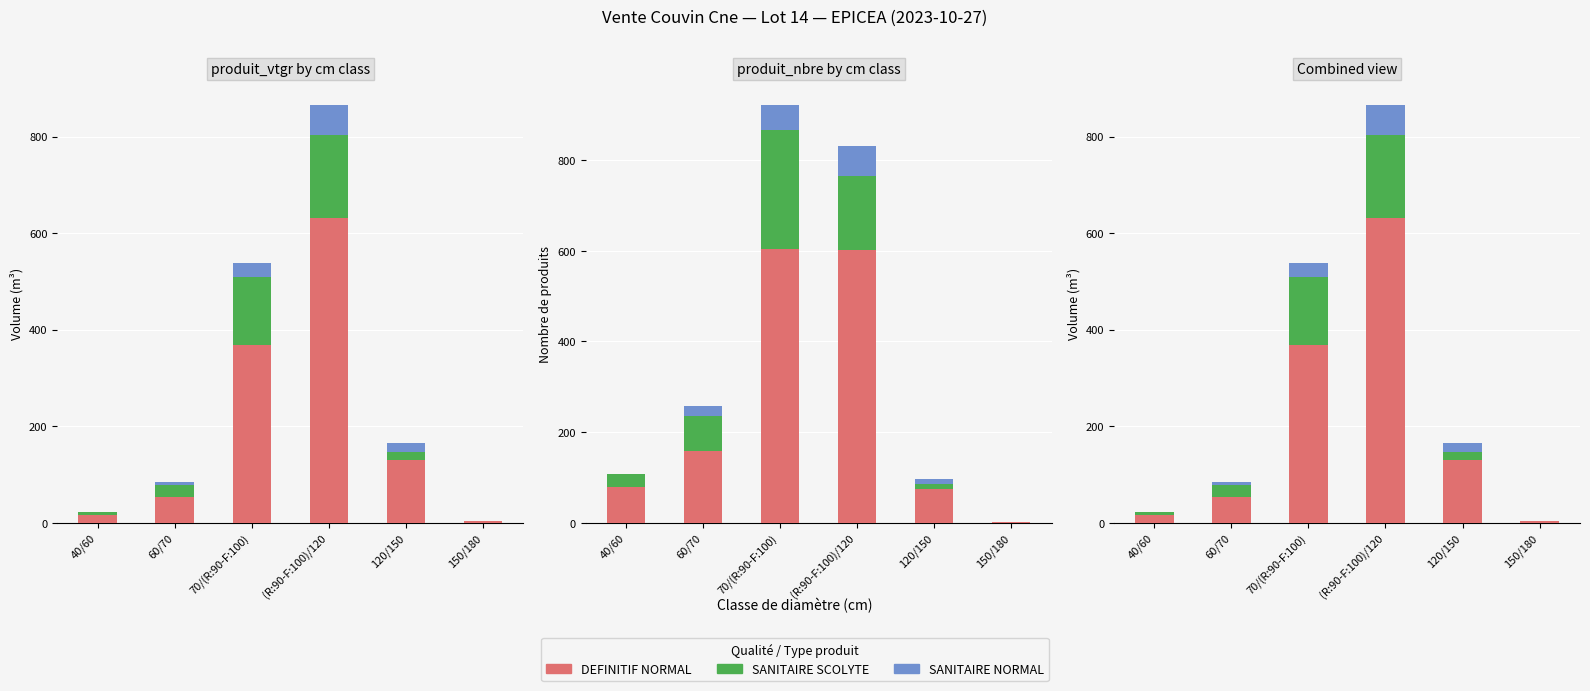

What is the difference between the second highest and minimum values in the SANITAIRE NORMAL series?

28.6